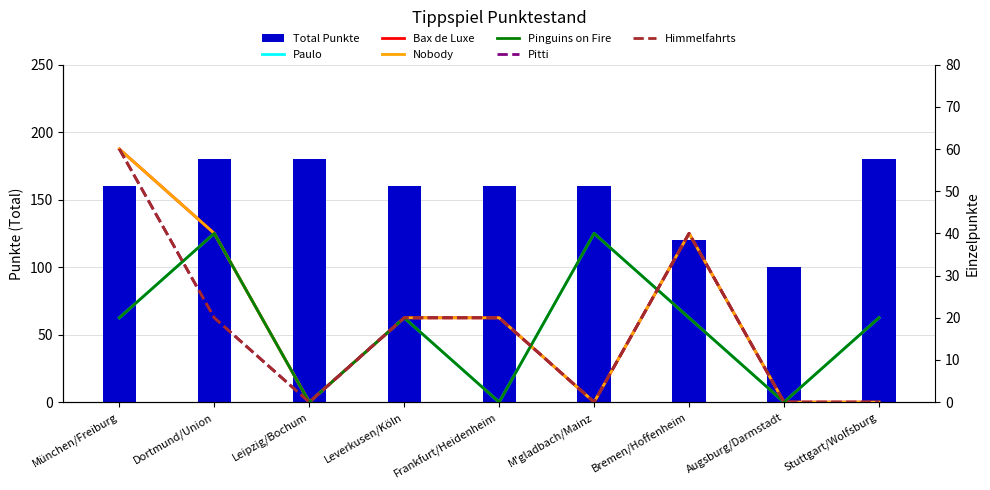

The Himmelfahrts series shows 23 at Augsburg/Darmstadt. True or false?

False